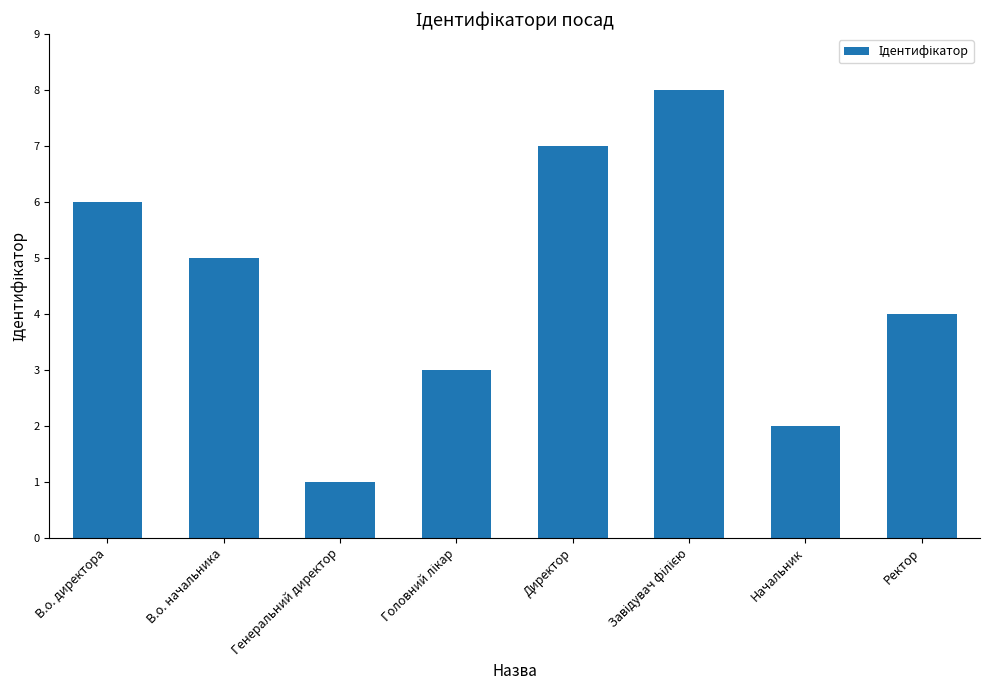

Which has a higher value, Начальник or Генеральний директор?

Начальник